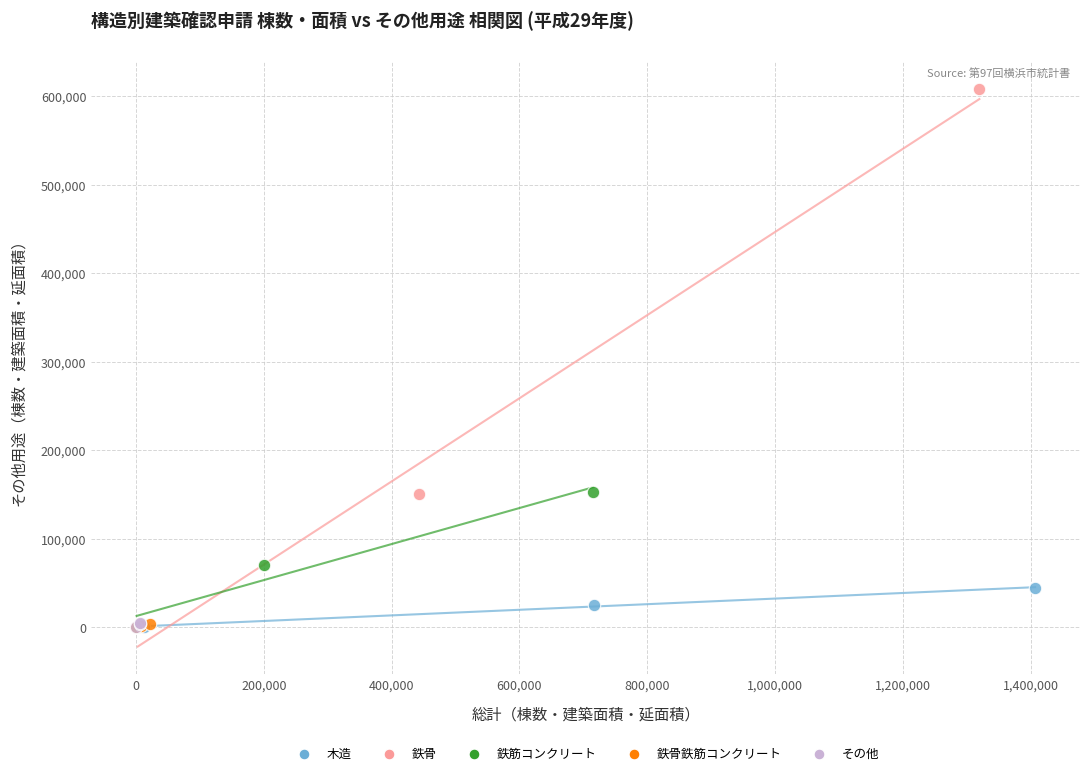

Which series contains the highest Y value?

鉄骨